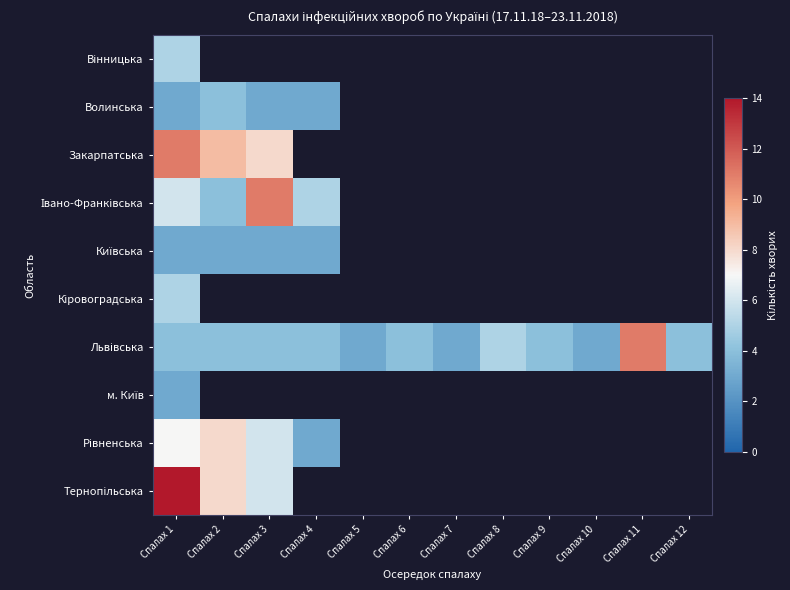

Is the value of Тернопільська at Спалах 8 greater than the value of Рівненська at Спалах 4?

No